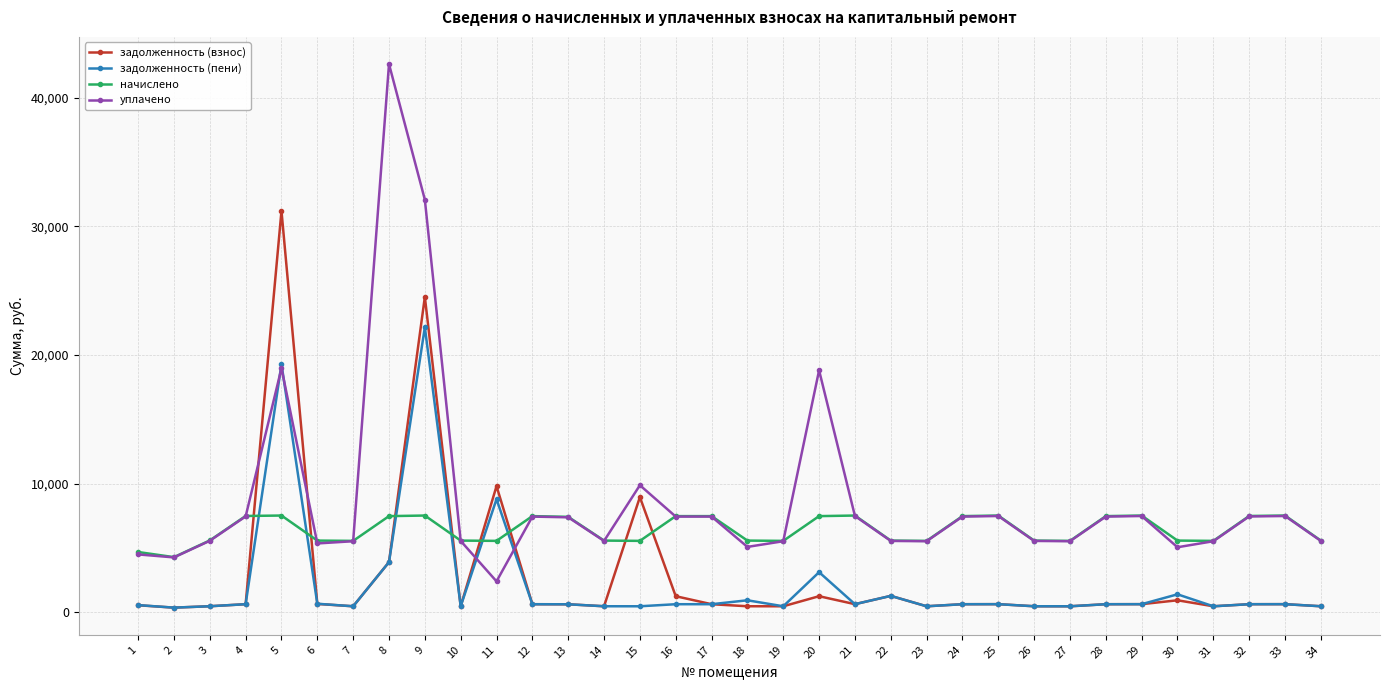

At how many categories does at least one series exceed 8229?

6